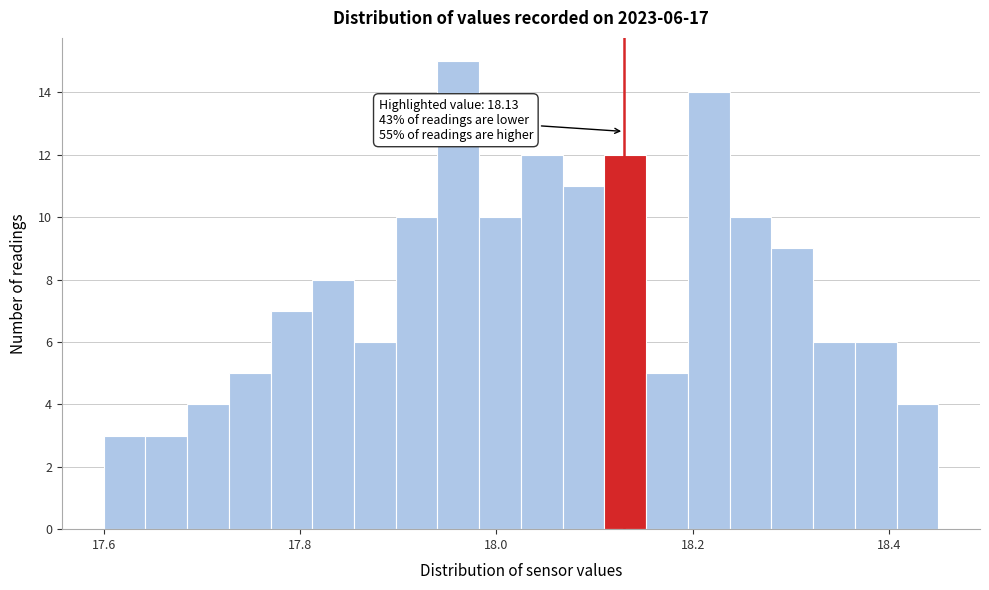

Around what value on the x-axis is the tallest bar? Give the approximate position of its centre, as read against the axis.

17.96